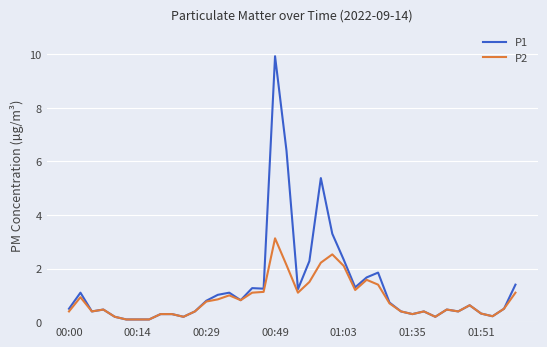

Which series has the largest range (max minus min)?

P1